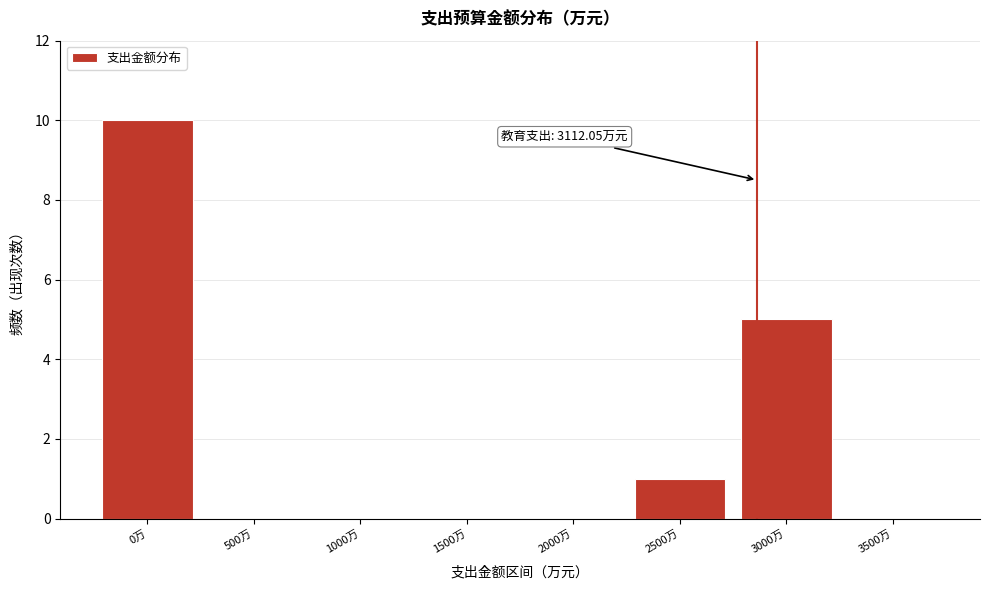

Reading left to right, what are all the values shown in this chart?

0万=10	500万=0	1000万=0	1500万=0	2000万=0	2500万=1	3000万=5	3500万=0